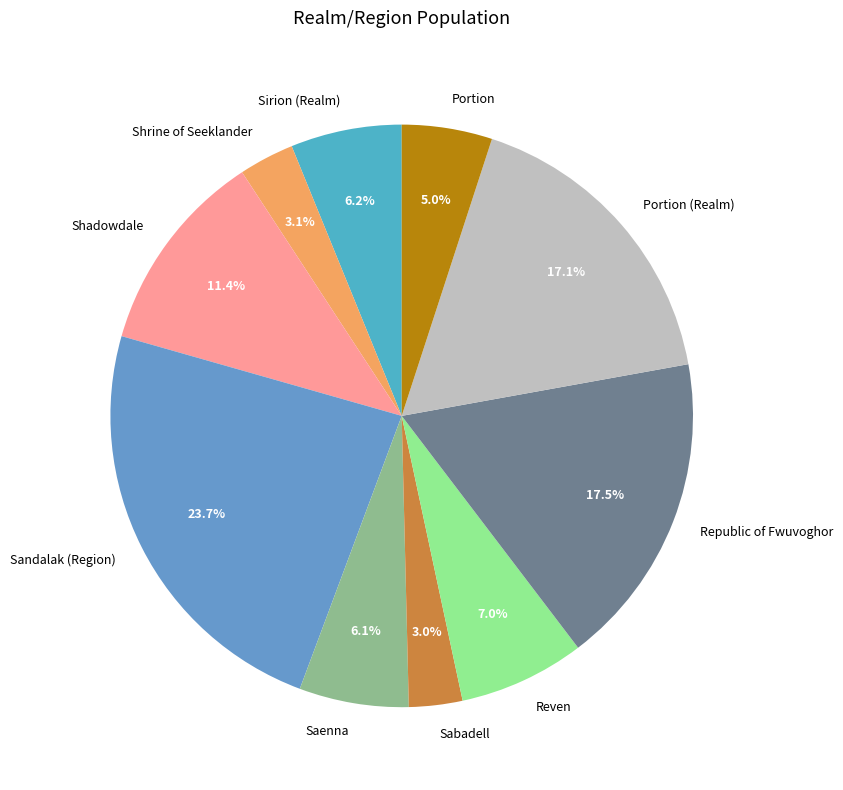

Does Sirion (Realm) account for over 50% of the chart?

No